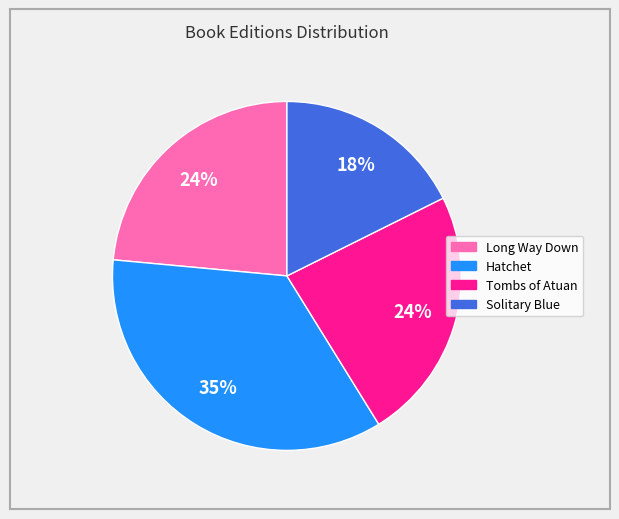

Is it true that Long Way Down is 24% of the pie?

True